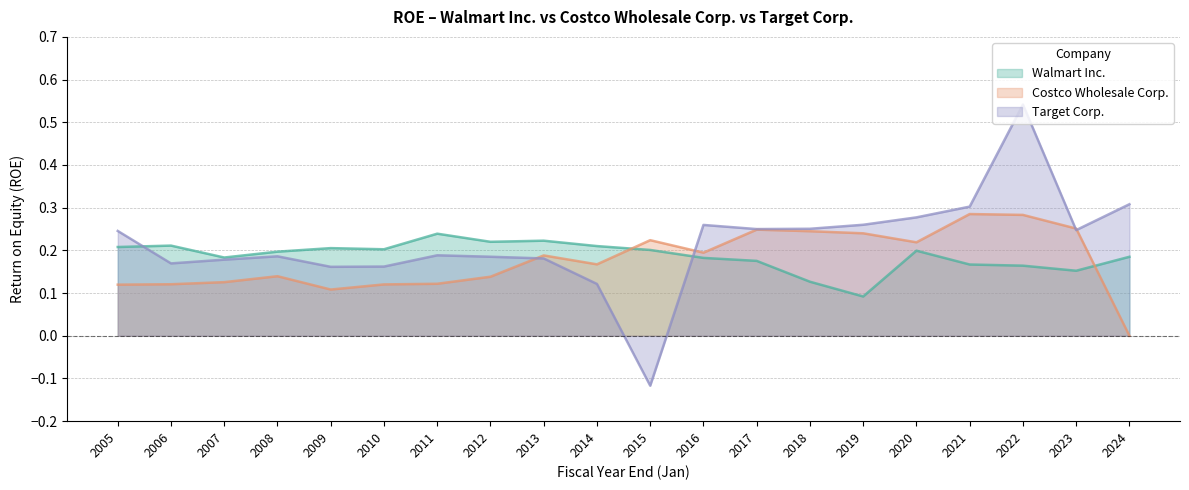

Which series has the widest spread of values?

Target Corp.